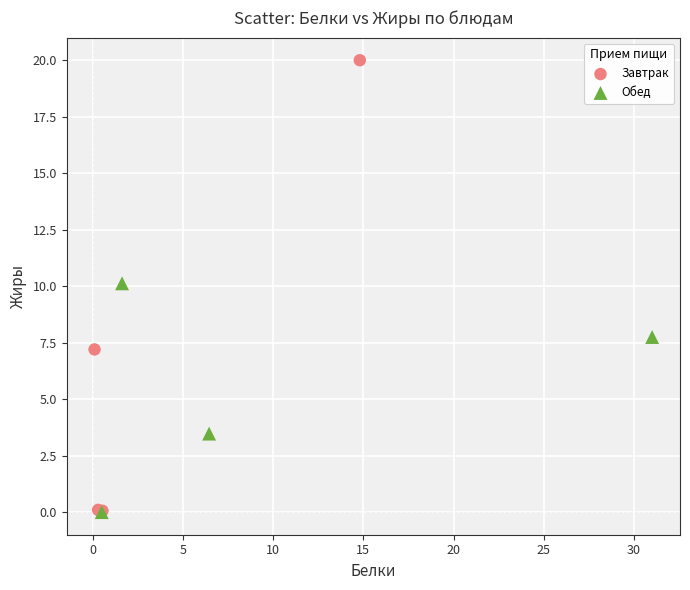

Which series has the largest Y range (max minus min)?

Завтрак